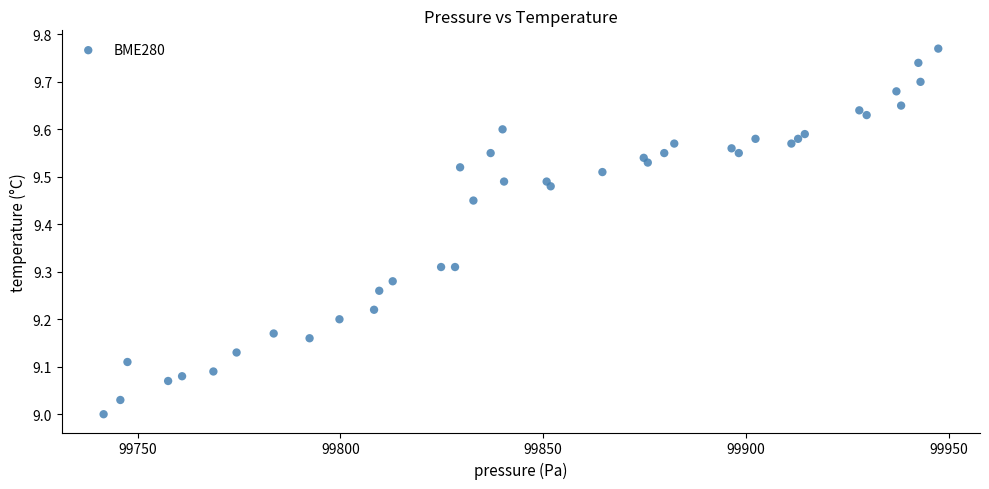

What is the range of X values (max minus min)?

205.8